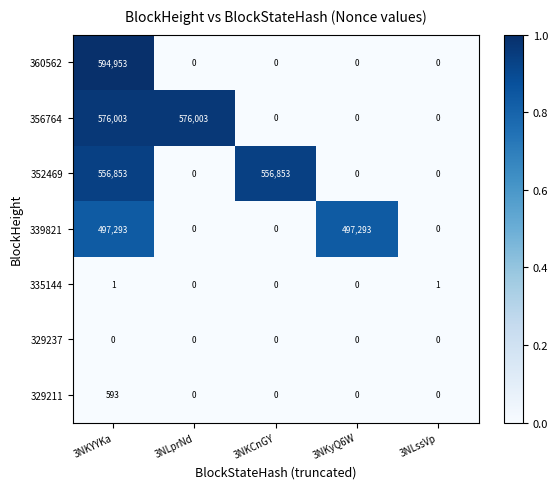

At which category does the chart reach its peak across all series?

3NKYYKa